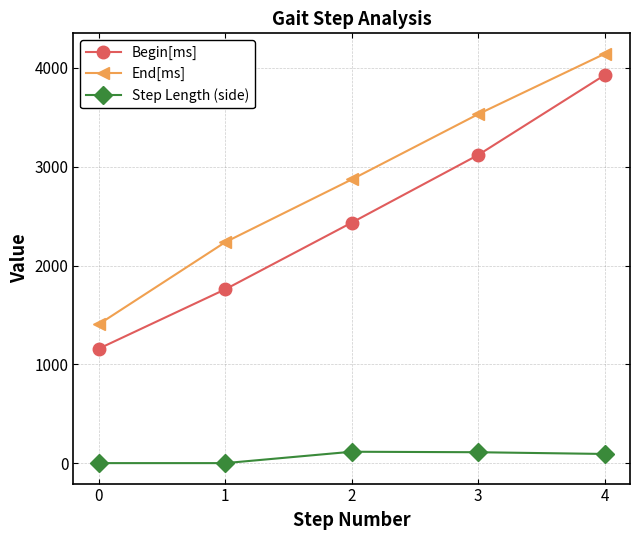

What is the difference between the maximum and second lowest values in the End[ms] series?

1907.0